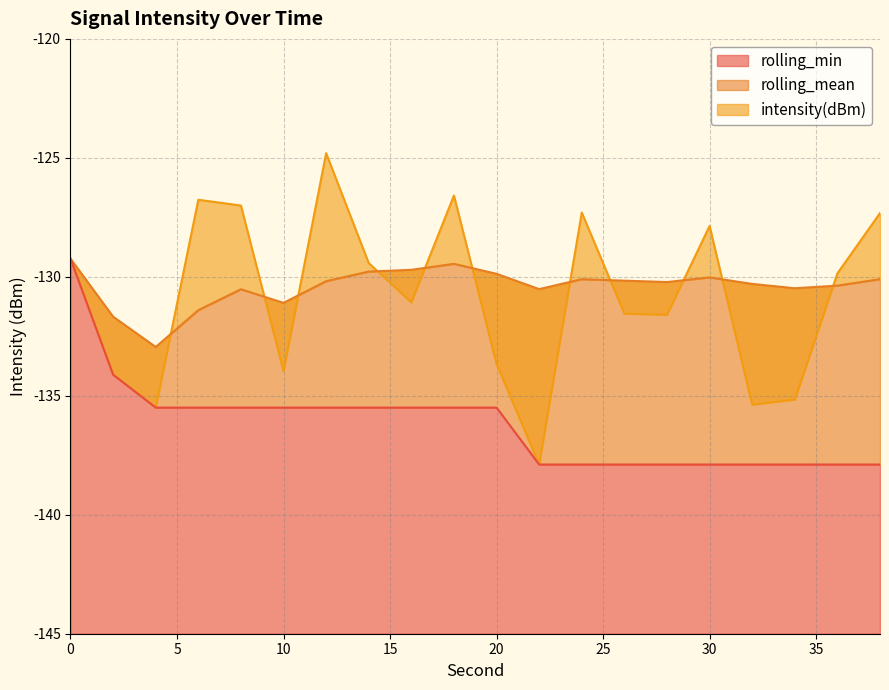

What is the value of the rolling_mean point at the 2nd from the left?

-131.7